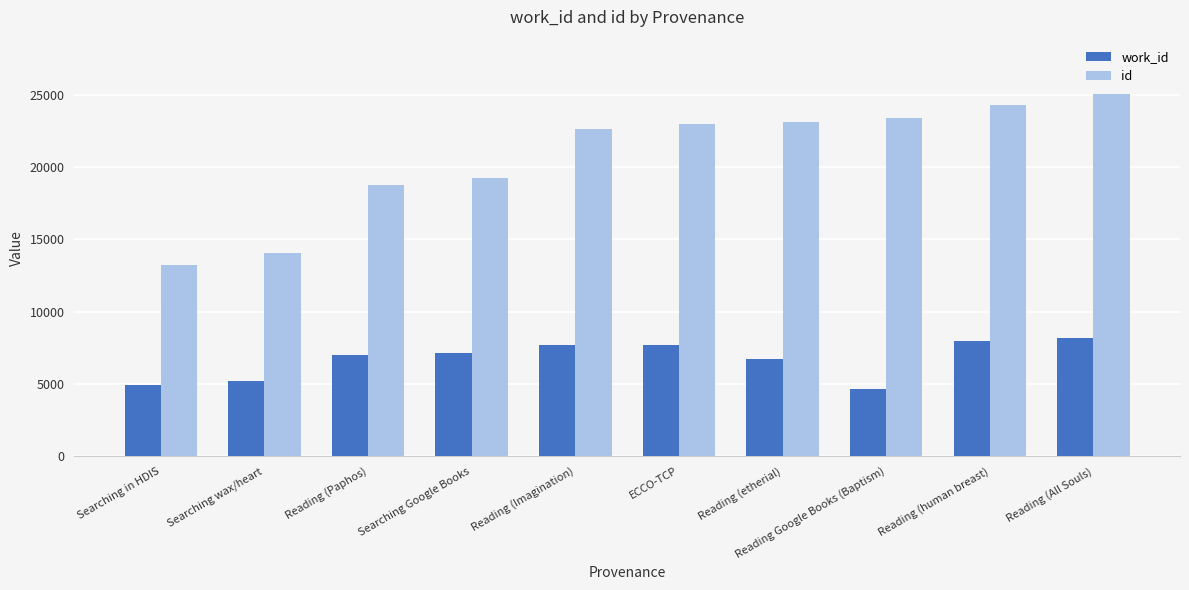

How many values in the work_id series are below 7106?

5